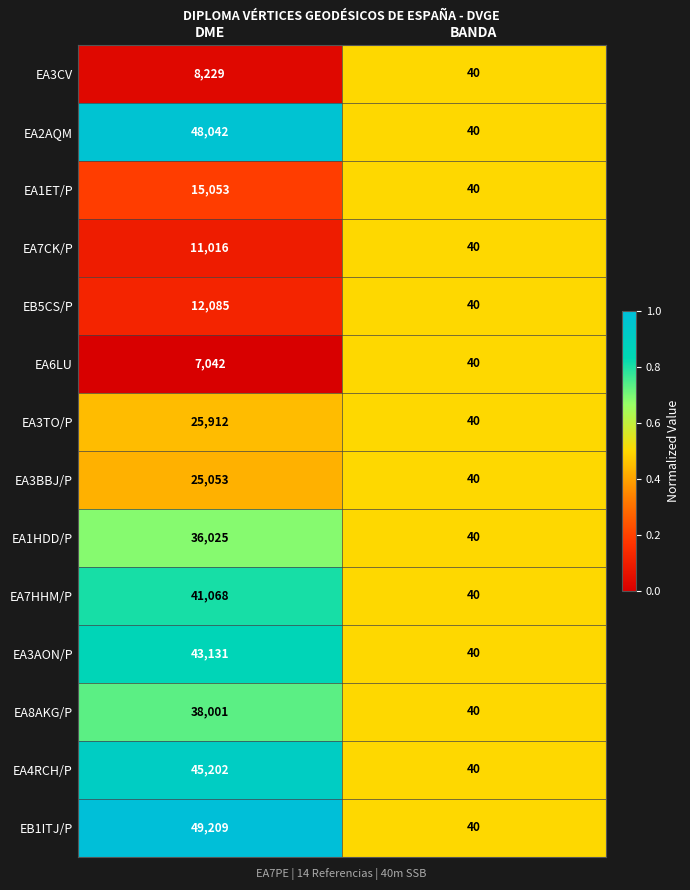

True or false: EA1HDD/P has a value of 36025 at DME.

True